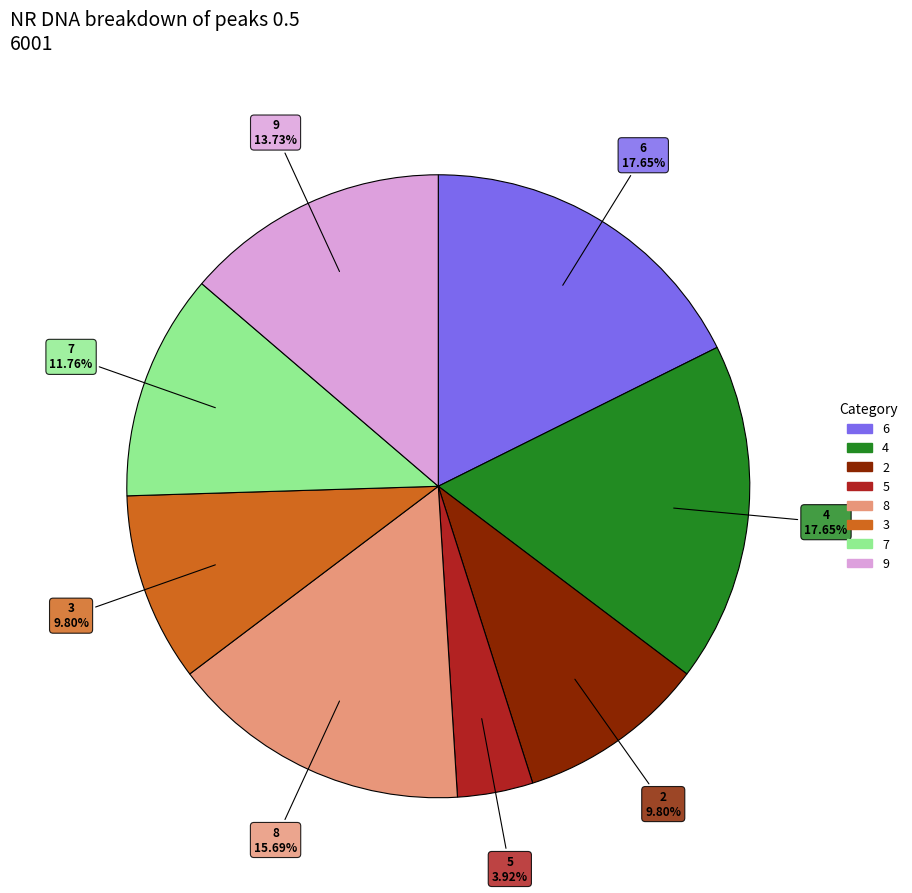

Which category has the smallest portion of the pie?

5